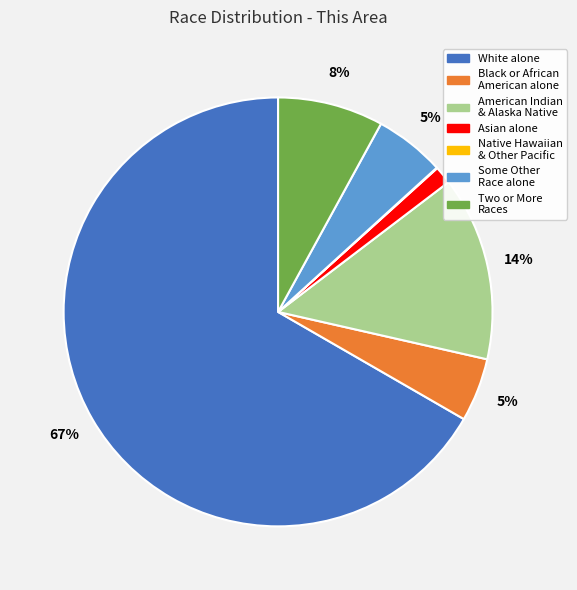

Does any single category account for the majority?

Yes